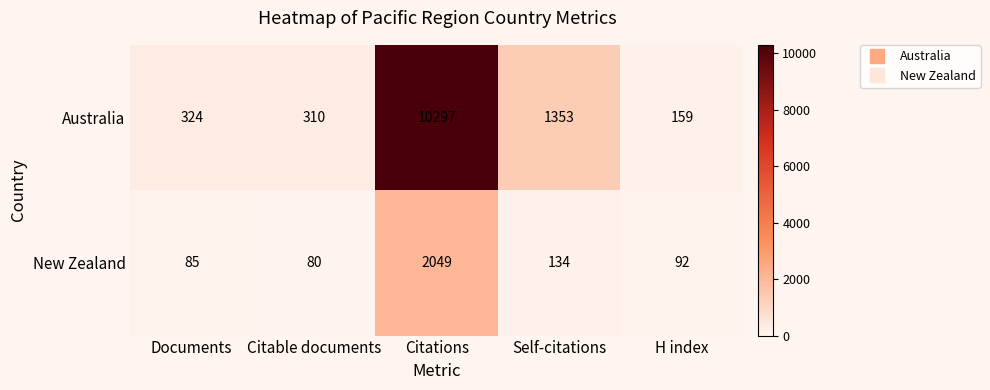

What is the total value across all series at H index?

251